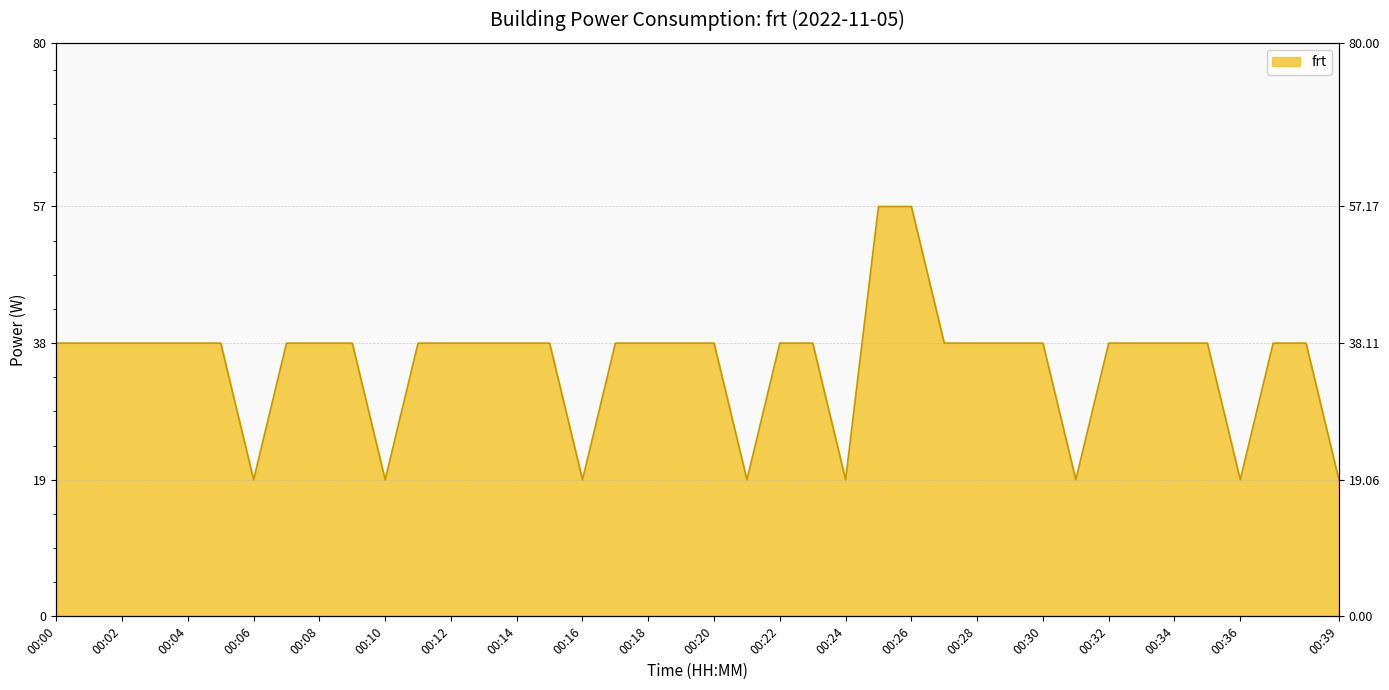

List the labels in order of value, smallest first.

00:06, 00:10, 00:16, 00:21, 00:24, 00:31, 00:36, 00:39, 00:00, 00:01, 00:02, 00:03, 00:04, 00:05, 00:07, 00:08, 00:09, 00:11, 00:12, 00:13, 00:14, 00:15, 00:17, 00:18, 00:19, 00:20, 00:22, 00:23, 00:27, 00:28, 00:29, 00:30, 00:32, 00:33, 00:34, 00:35, 00:37, 00:38, 00:25, 00:26